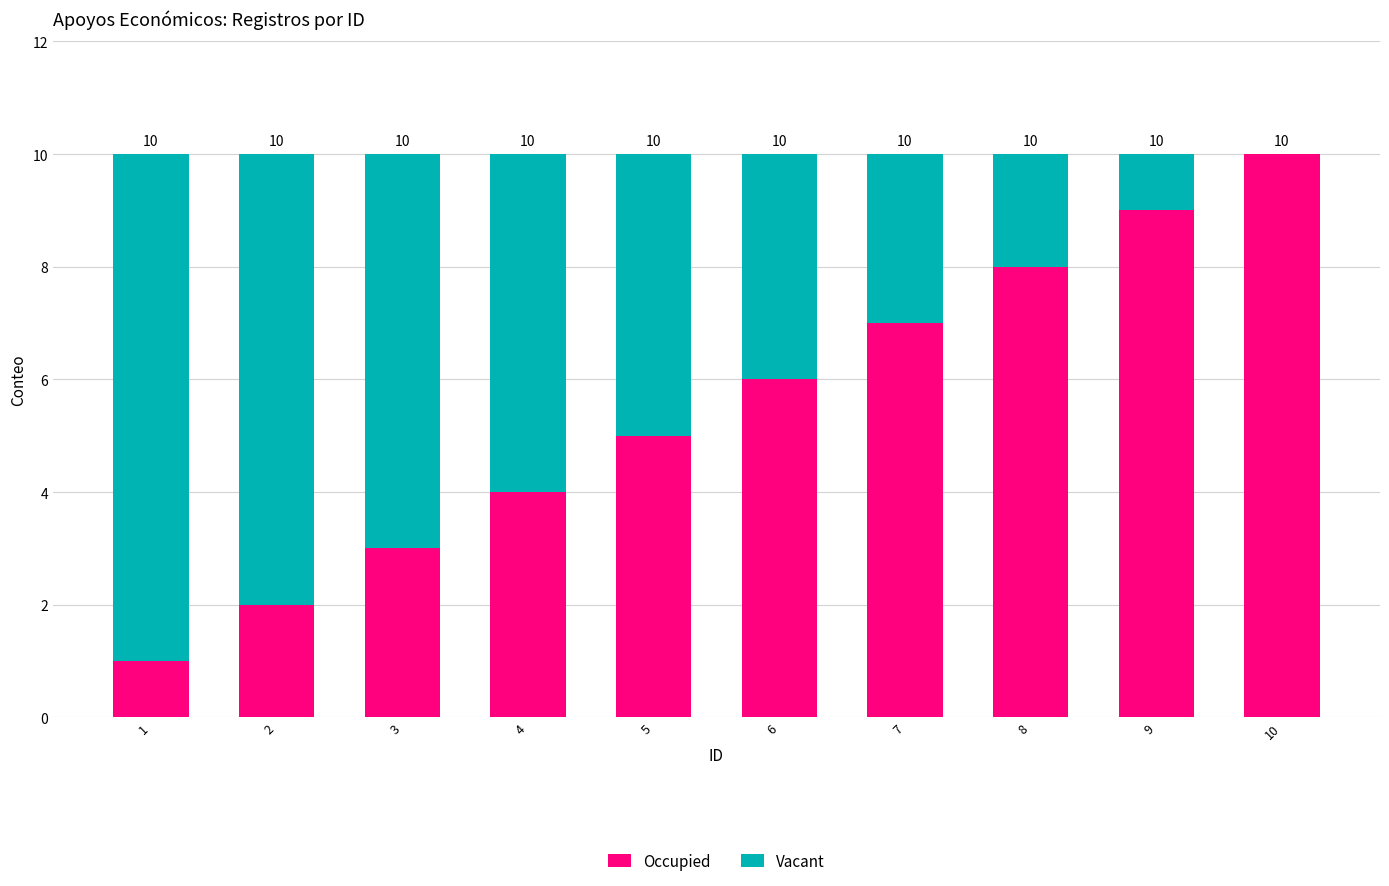

Are the bars horizontal?

No